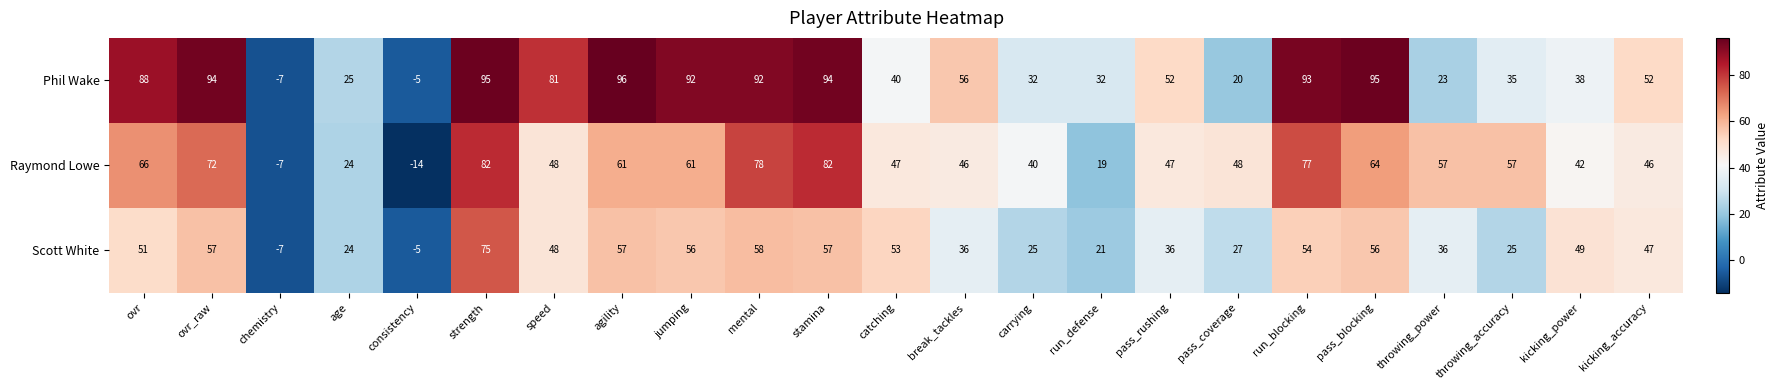

What is the minimum value for Scott White?

-7